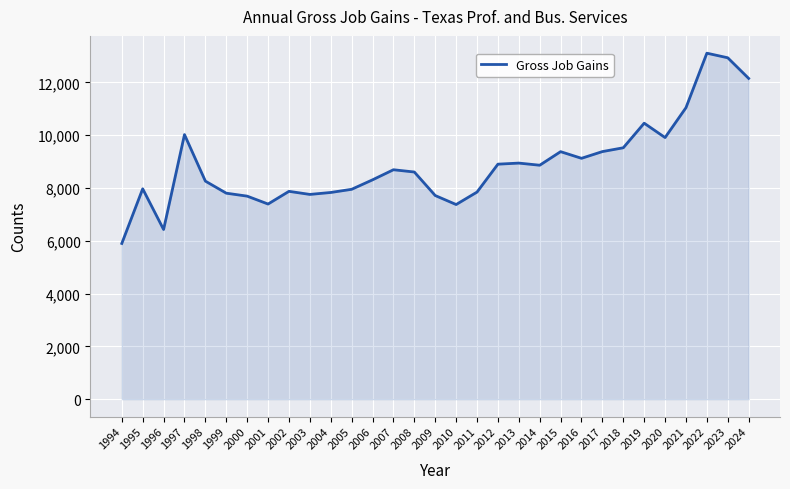

What is the ratio of the value at 2016 to the value at 2003?

1.2